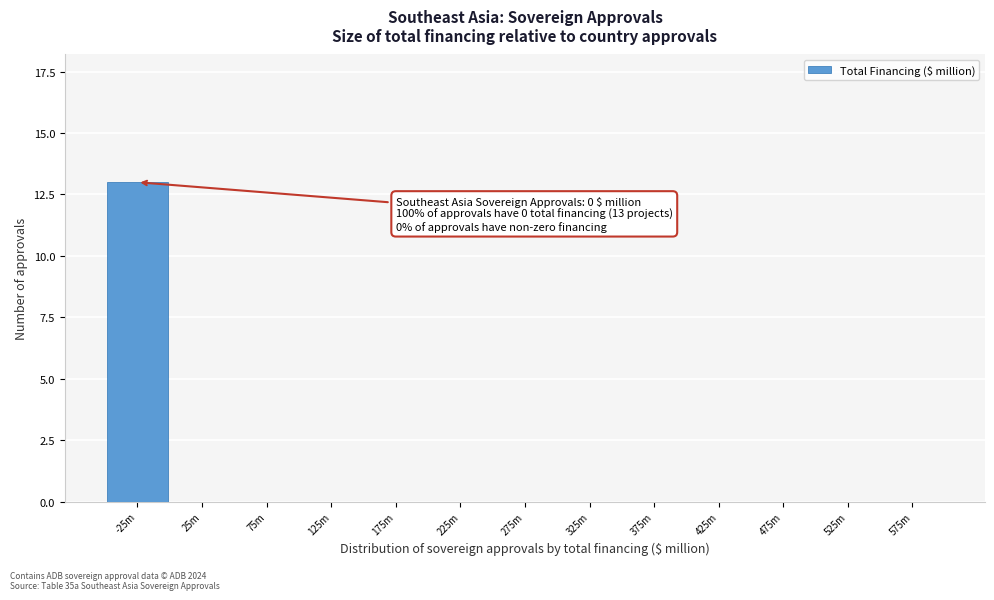

Reading left to right, extract all data points from this chart.

-25m=13	25m=0	75m=0	125m=0	175m=0	225m=0	275m=0	325m=0	375m=0	425m=0	475m=0	525m=0	575m=0